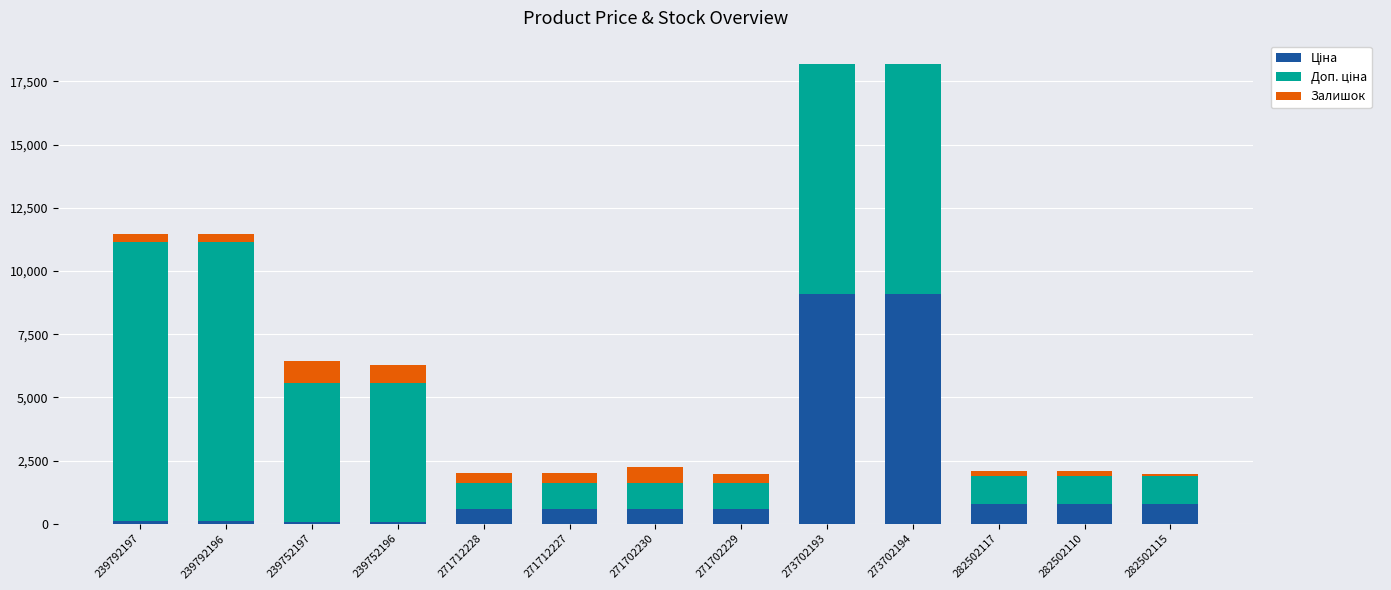

Count the number of data series in this chart.

3